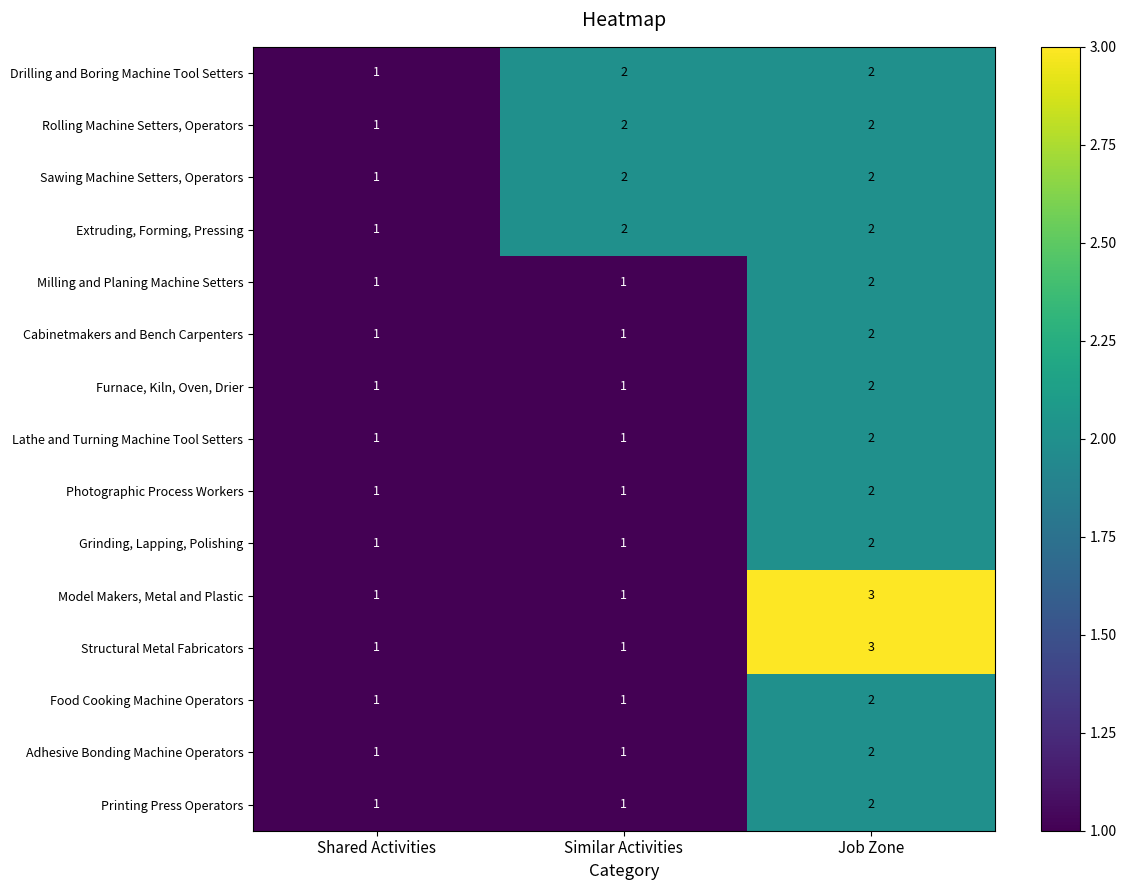

How many Drilling and Boring Machine Tool Setters values are between 1 and 2?

3